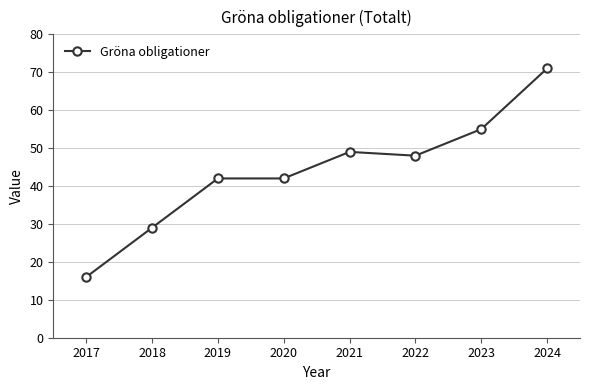

How many values are between 42 and 55?

5